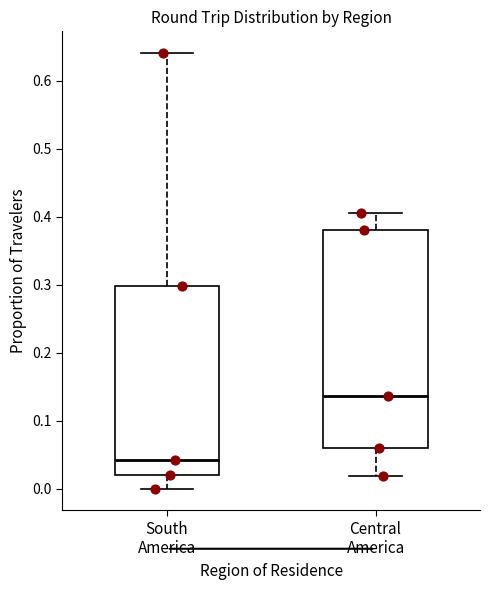

Which box has the lowest median line?

South America